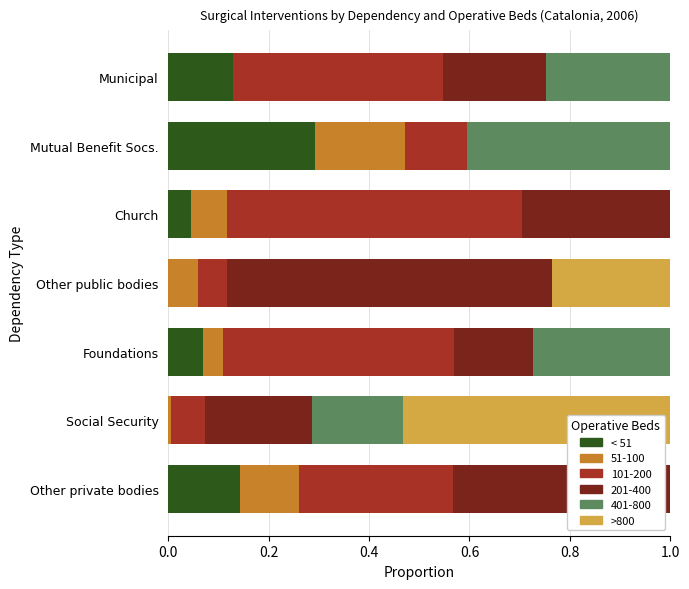

Is it true that < 51 equals 0.0 at Other public bodies?

True